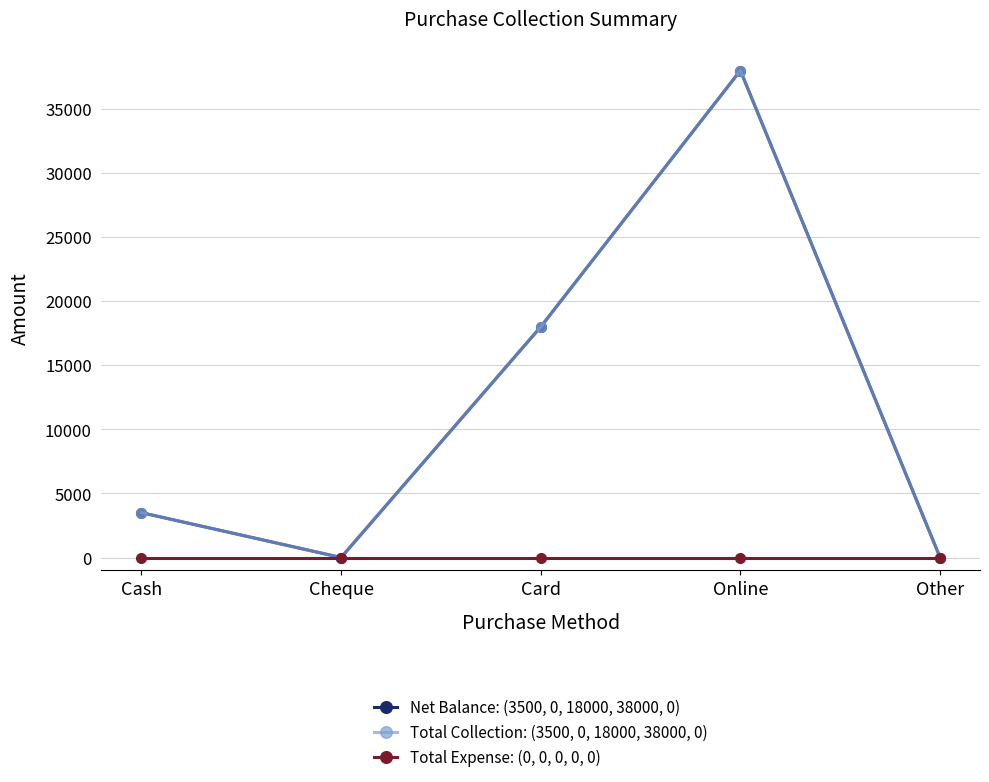

True or false: Net Balance: (3500, 0, 18000, 38000, 0) and Total Expense: (0, 0, 0, 0, 0) cross at least once.

False